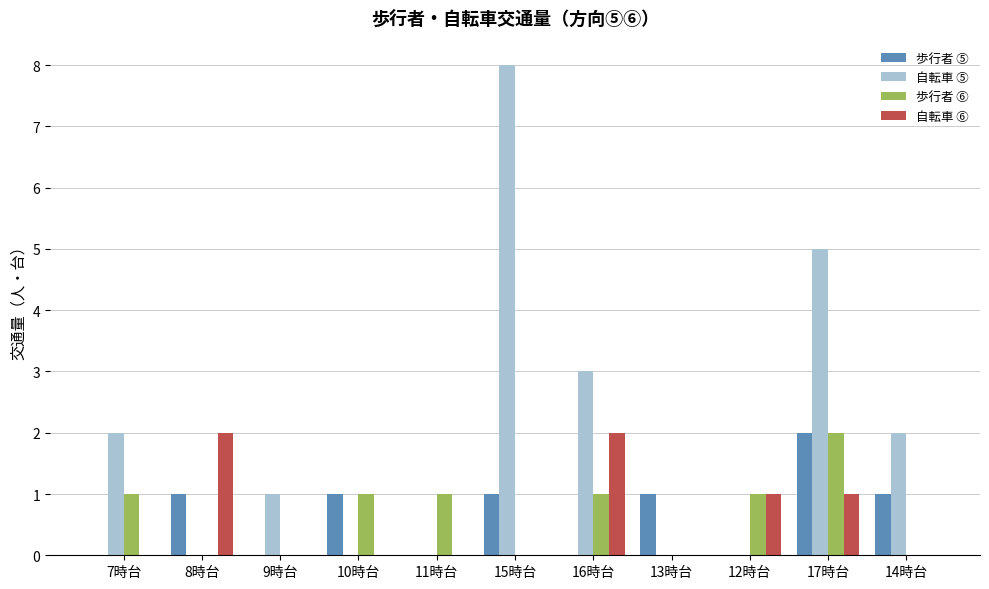

Which label corresponds to the largest value in the chart?

15時台